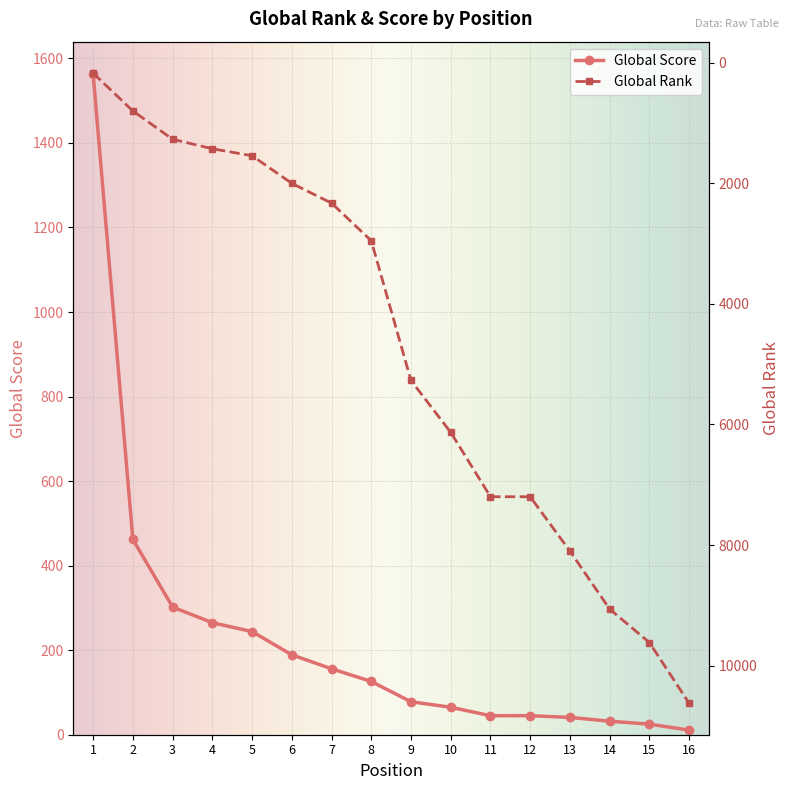

Rank the categories by Global Score value from lowest to highest.

16, 15, 14, 13, 11, 12, 10, 9, 8, 7, 6, 5, 4, 3, 2, 1